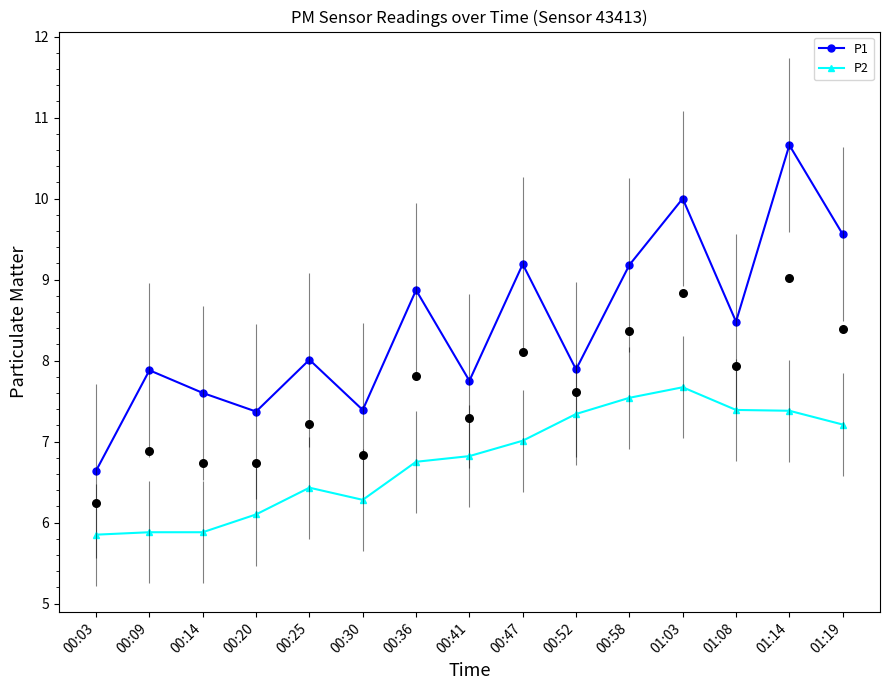

At which category is the sum across all series the highest?

01:14